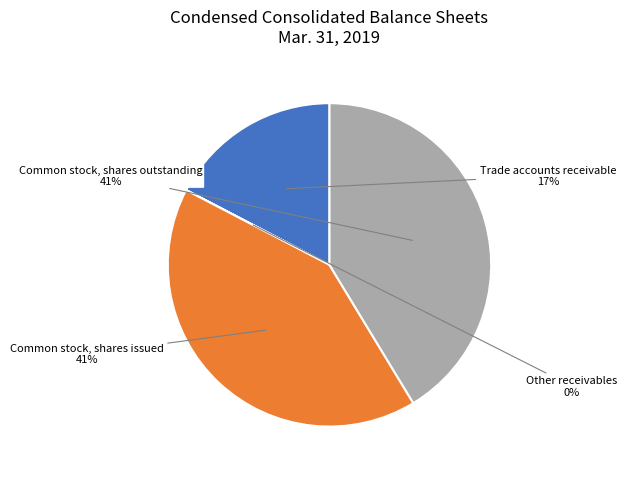

True or false: Trade accounts receivable accounts for 17% of the total.

True